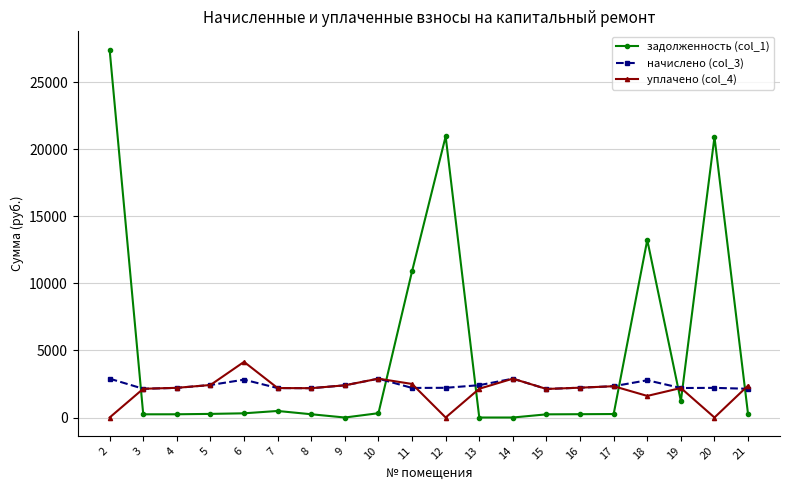

True or false: уплачено (col_4) and начислено (col_3) intersect in this chart.

True